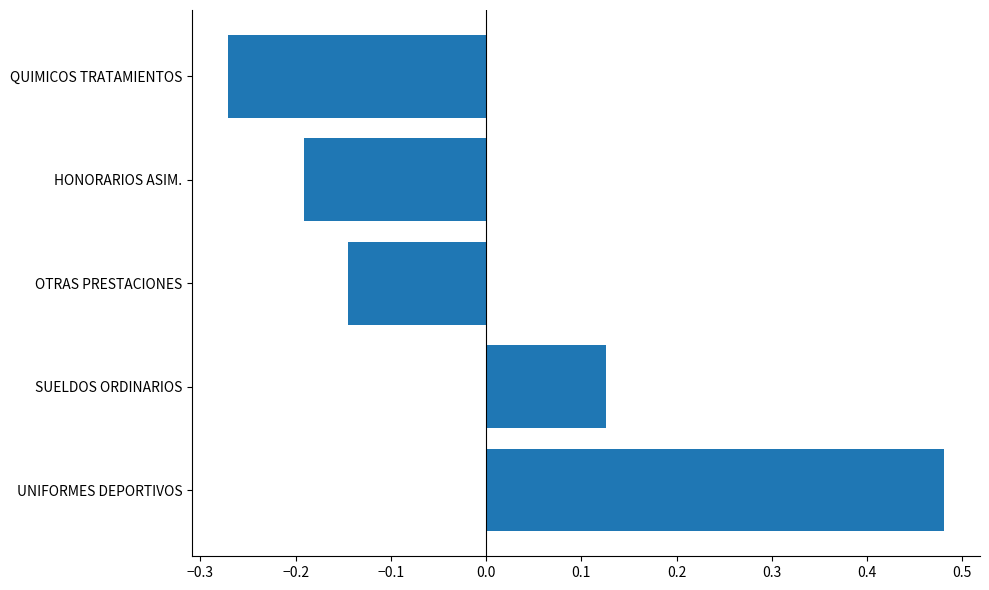

Between SUELDOS ORDINARIOS and UNIFORMES DEPORTIVOS, which is larger?

UNIFORMES DEPORTIVOS